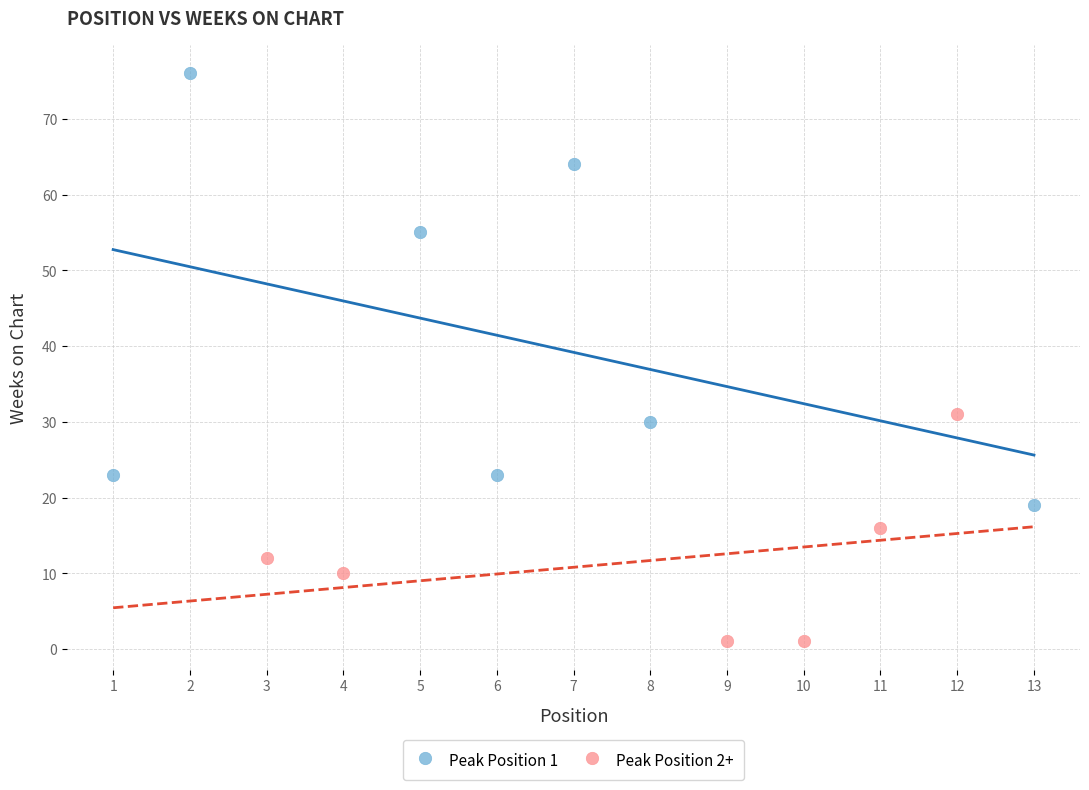

Which series reaches the maximum Y coordinate?

Peak Position 1